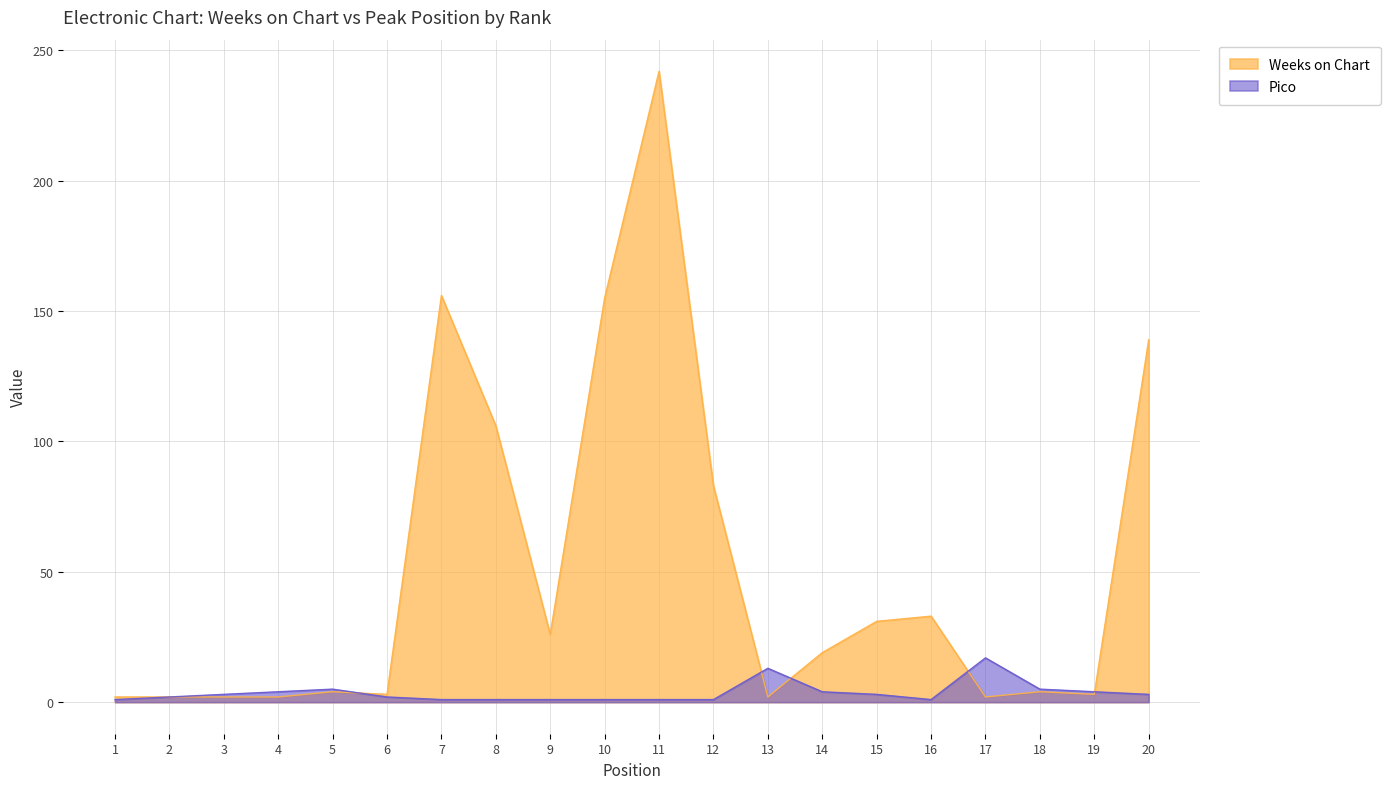

How many intersections are there between Weeks on Chart and Pico?

5